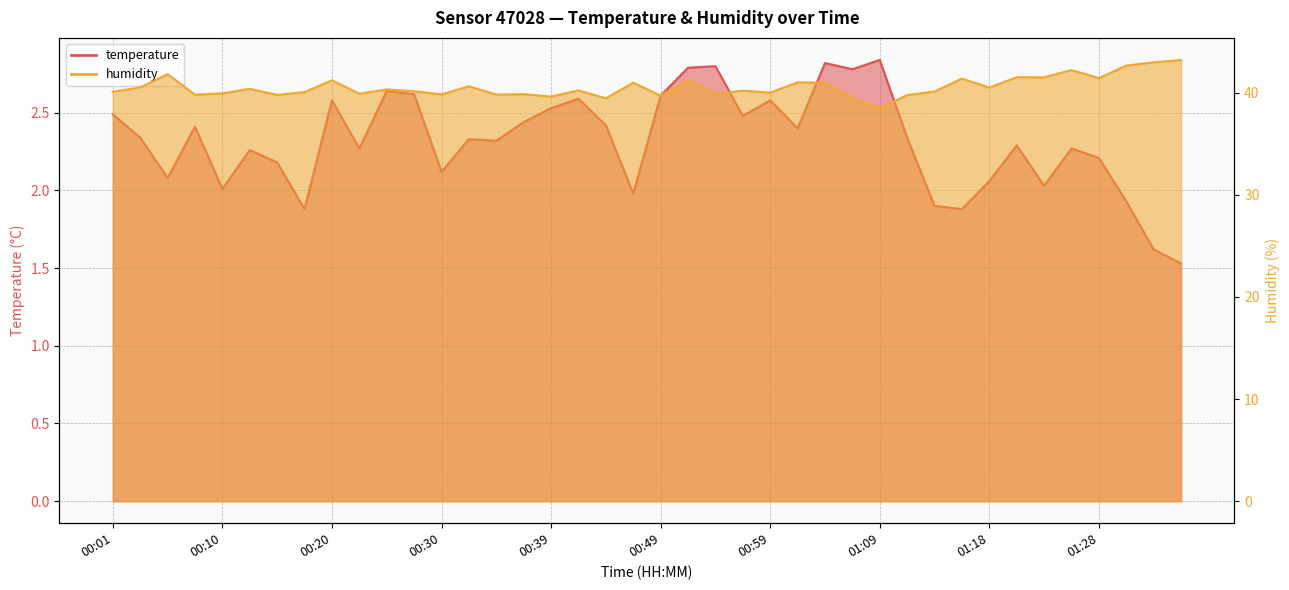

What is the label of the 18th point from the left?

00:42